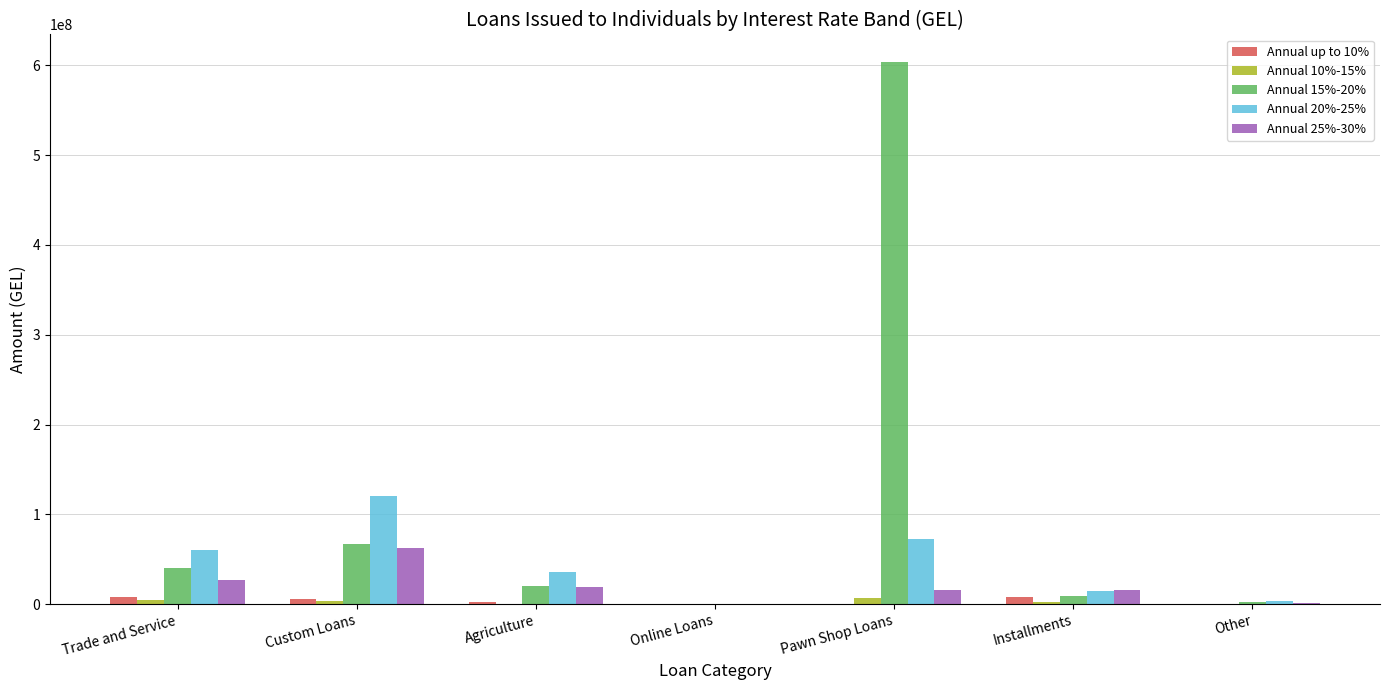

Which series has the largest range (max minus min)?

Annual 15%-20%